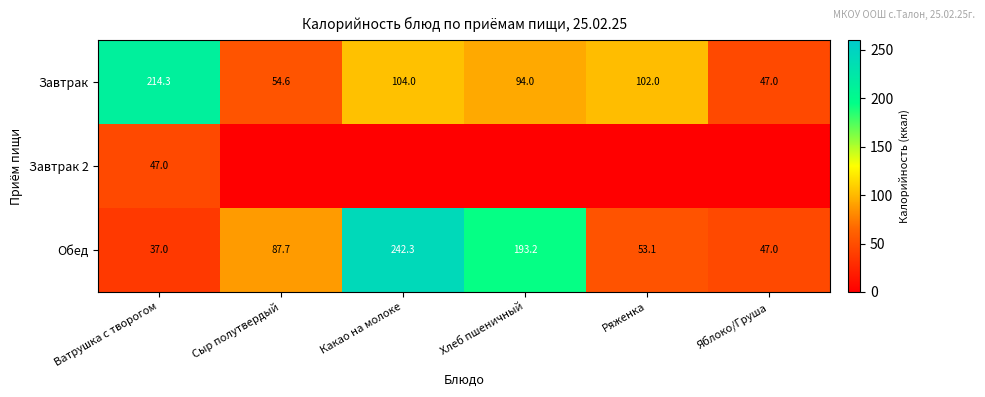

How many categories are shown in the chart?

6